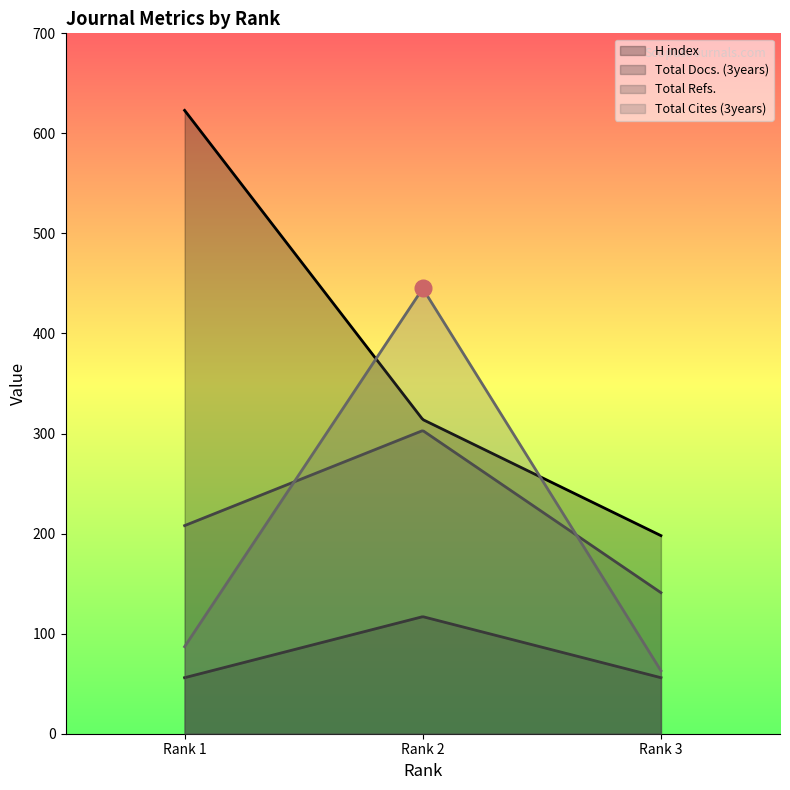

How many values in the H index series exceed 314?

1